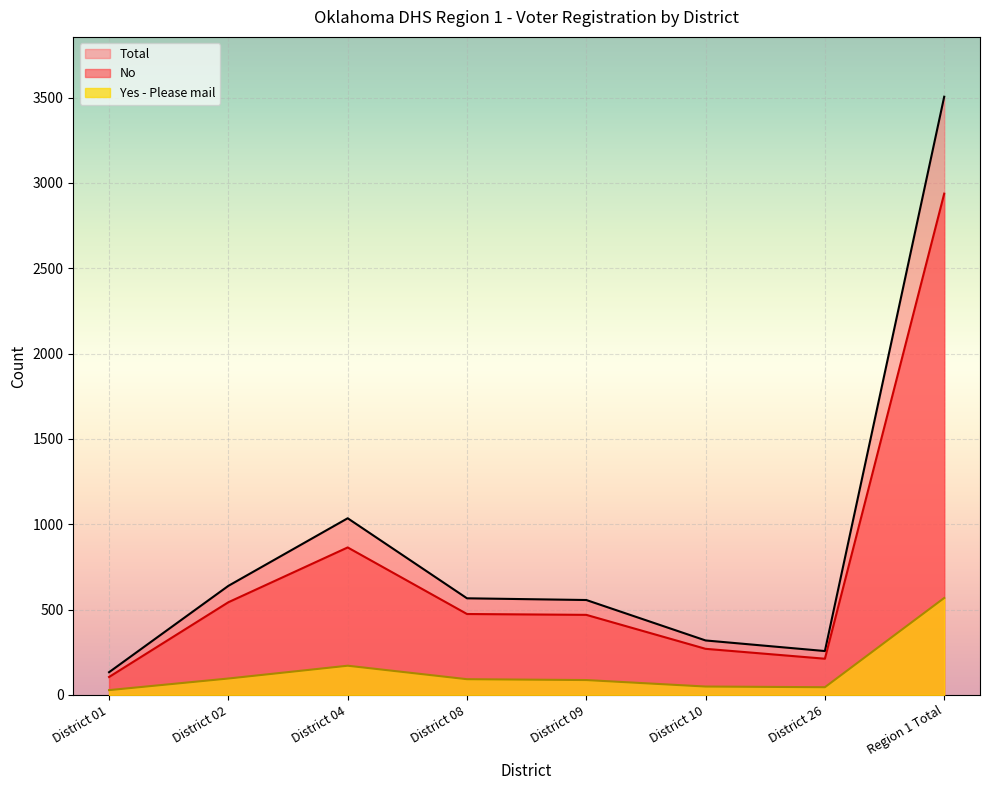

What is the difference between the maximum and minimum values in the No series?

2832